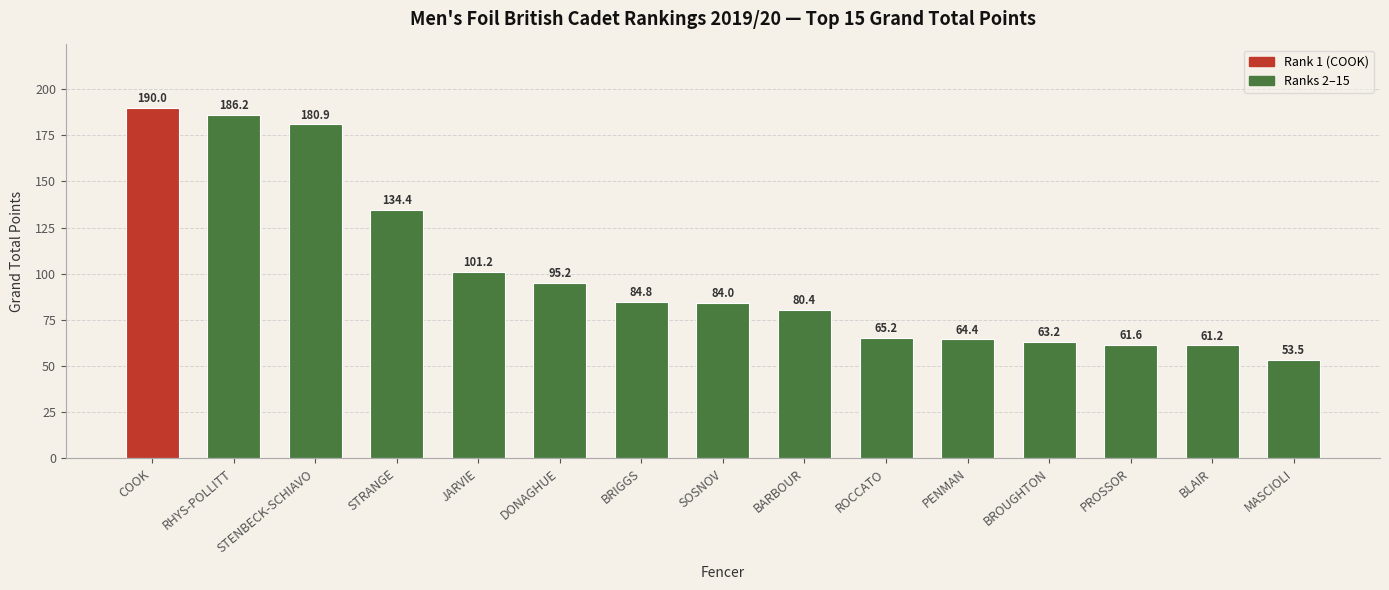

The value at JARVIE is 101.2. True or false?

True